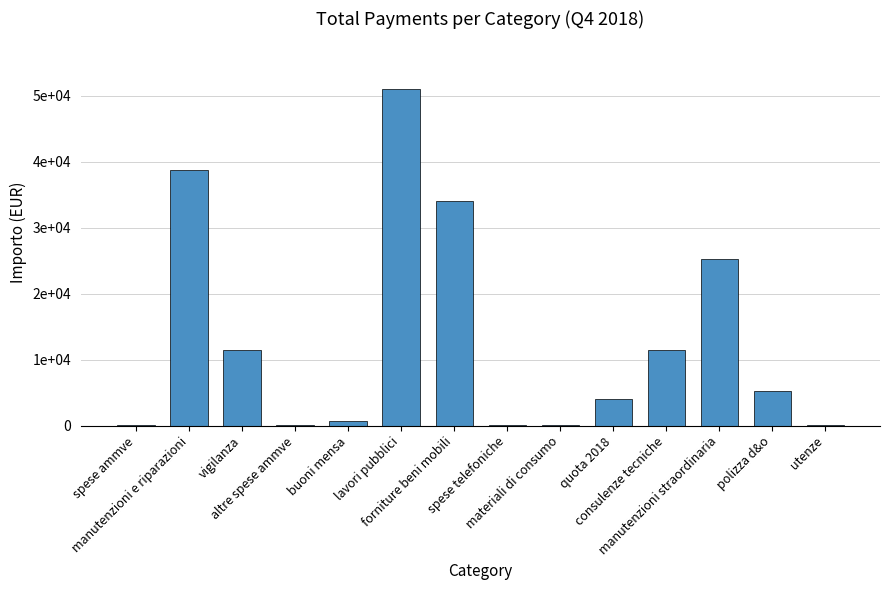

What is the change in value from manutenzioni e riparazioni to vigilanza?

-27294.6